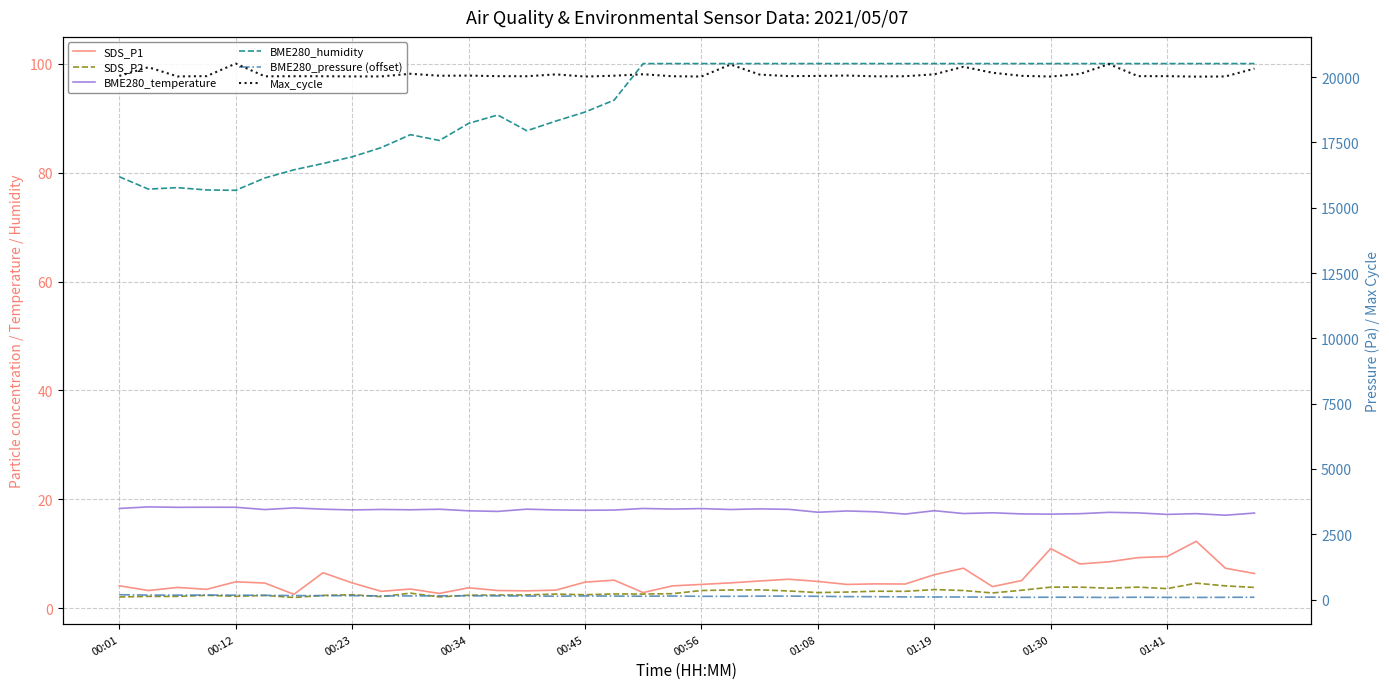

True or false: BME280_temperature and SDS_P2 cross at least once.

False